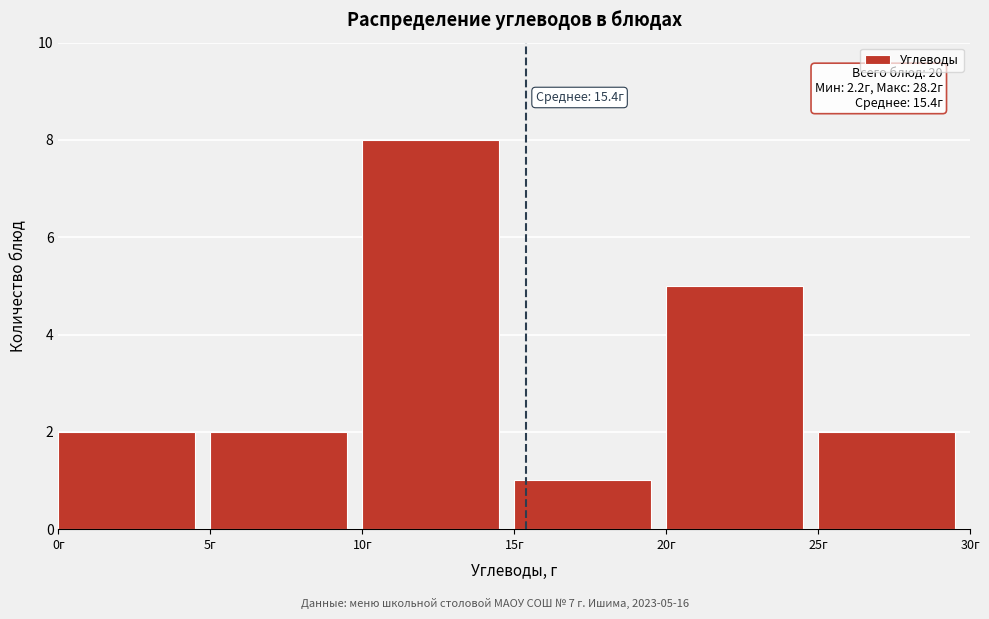

Which range on the x-axis has the tallest bar?

10 to 15